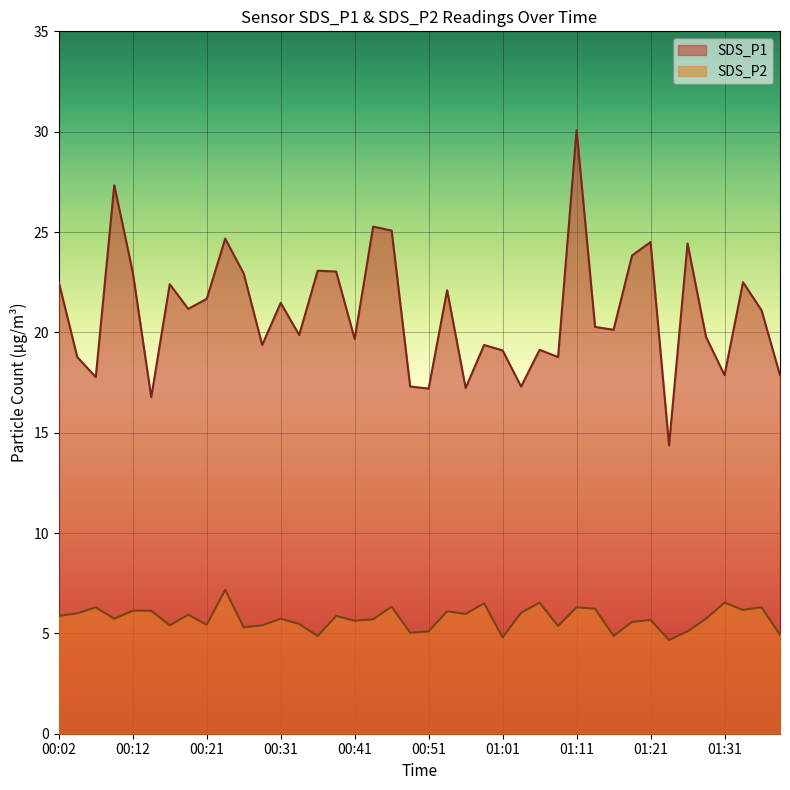

Between 00:29 and 02:46, which series saw the biggest shift?

SDS_P1